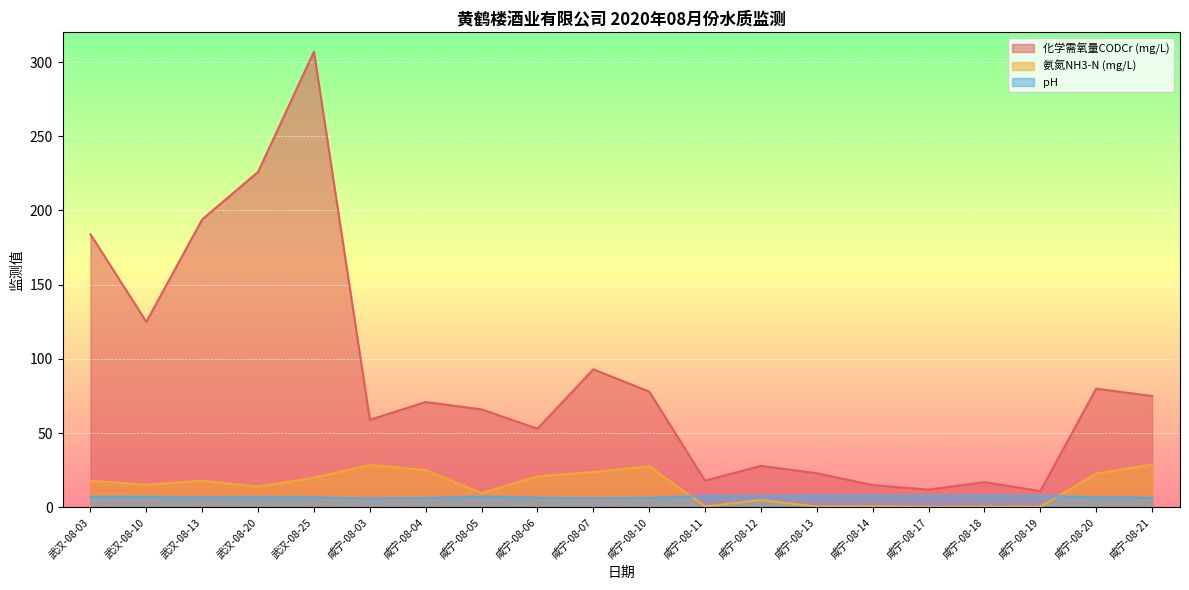

Reading left to right, extract all data points from this chart.

化学需氧量CODCr (mg/L): 184.0	125.0	194.0	226.0	307.0	59.0	71.0	66.0	53.0	93.0	78.0	18.0	28.0	23.0	15.0	12.0	17.0	11.0	80.0	75.0
氨氮NH3-N (mg/L): 18.0	15.3	18.0	14.0	20.0	28.6	25.2	9.6	20.9	23.8	27.7	0.7	4.9	0.6	0.7	0.3	0.4	0.5	22.7	28.9
pH: 7.2	7.1	6.7	6.9	6.8	6.0	6.4	7.3	6.6	6.1	6.5	7.8	7.7	7.9	7.9	7.8	7.9	7.8	6.8	6.6